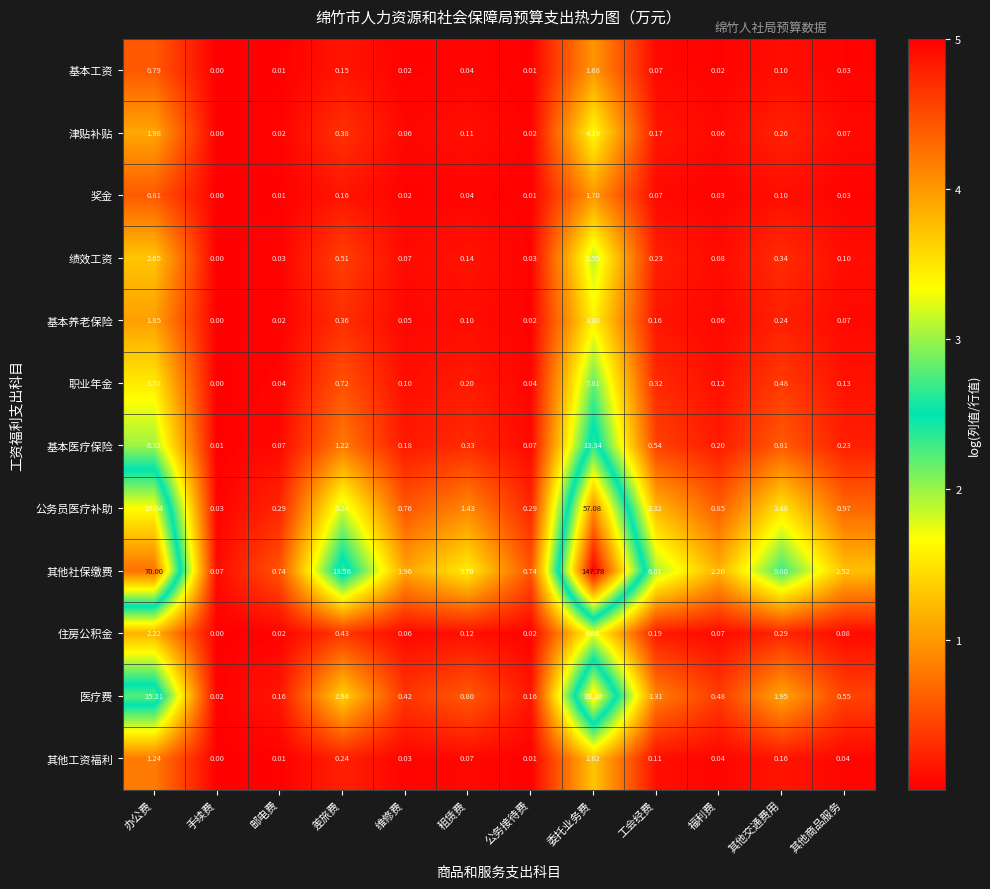

Which category has the lowest value across all series?

手续费